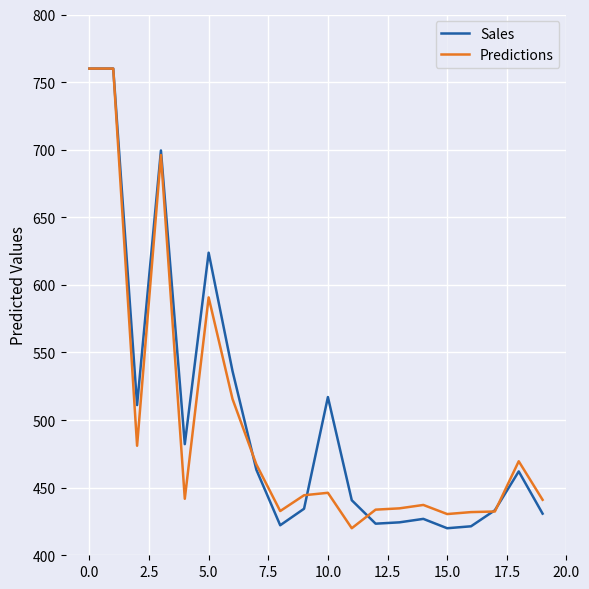

What is the greatest value displayed?

760.0